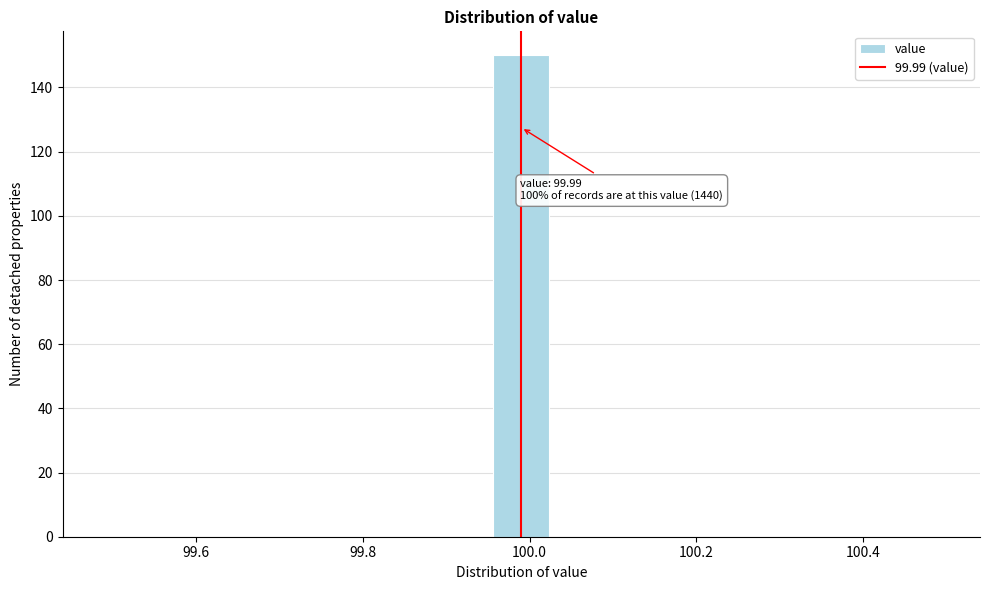

Read against the x-axis, roughly where is the centre of the tallest bar?

100.00